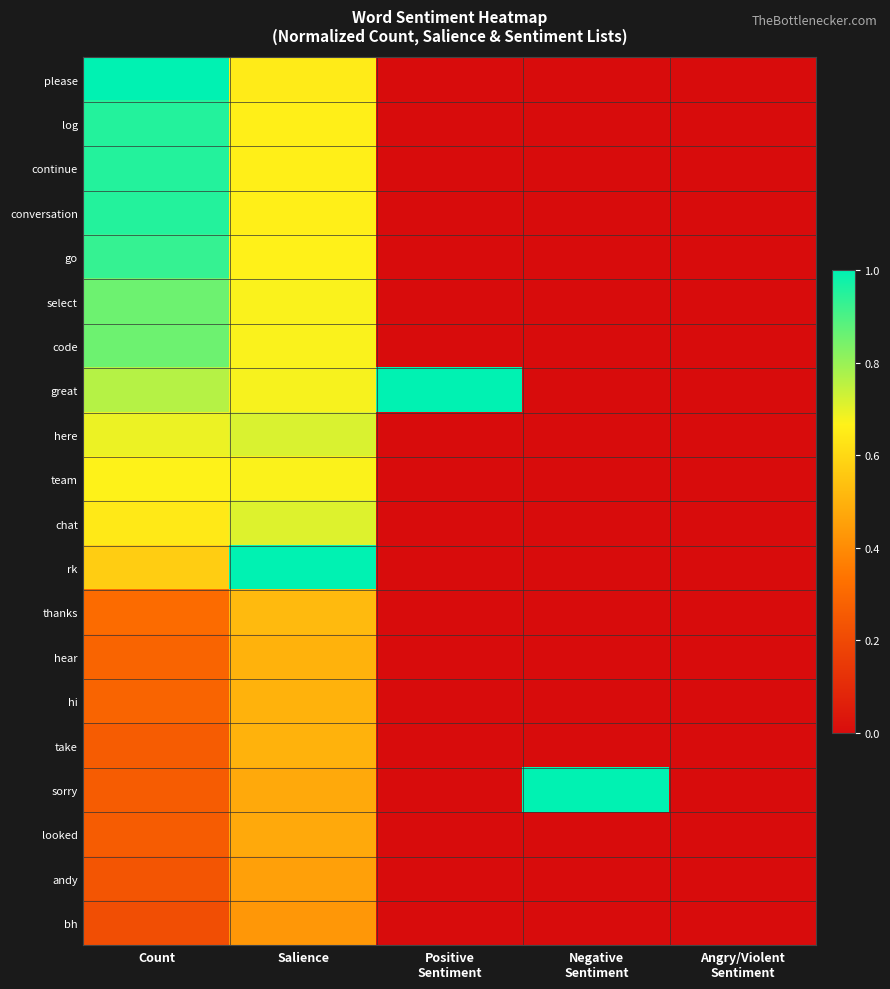

Which category has the lowest value across all series?

Positive
Sentiment